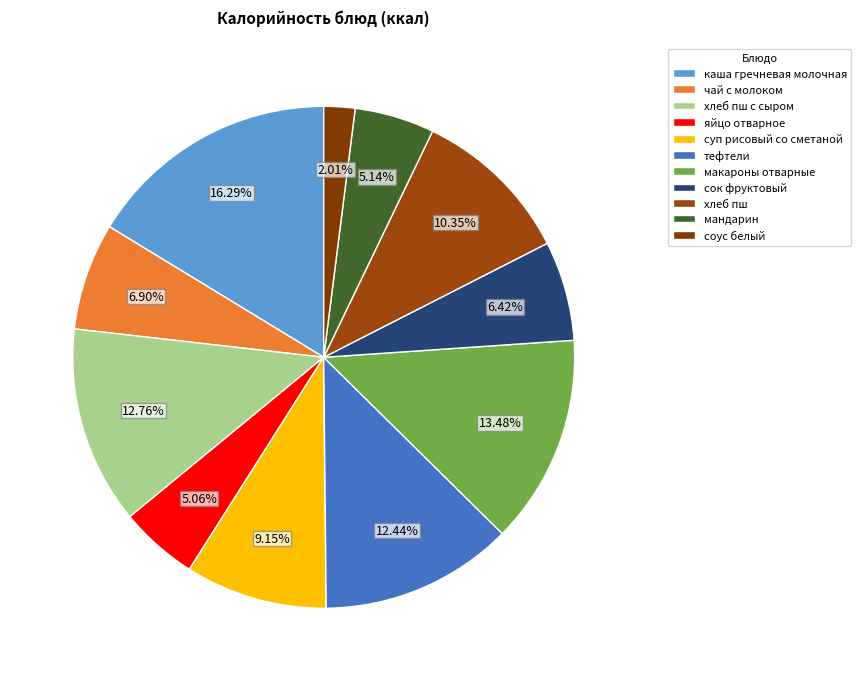

To the nearest percent, what portion does яйцо отварное represent?

5%